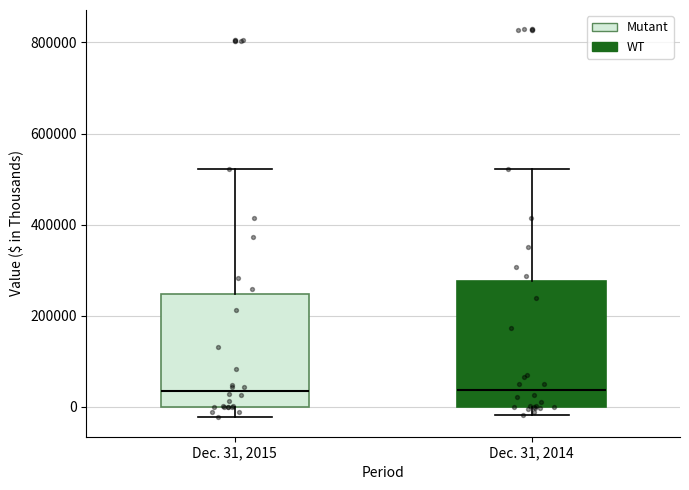

Where does the upper whisker of the box for Dec. 31, 2015 end on the y-axis? The values are not printed on the chart, so give them approximately, as read against the axis.

520000